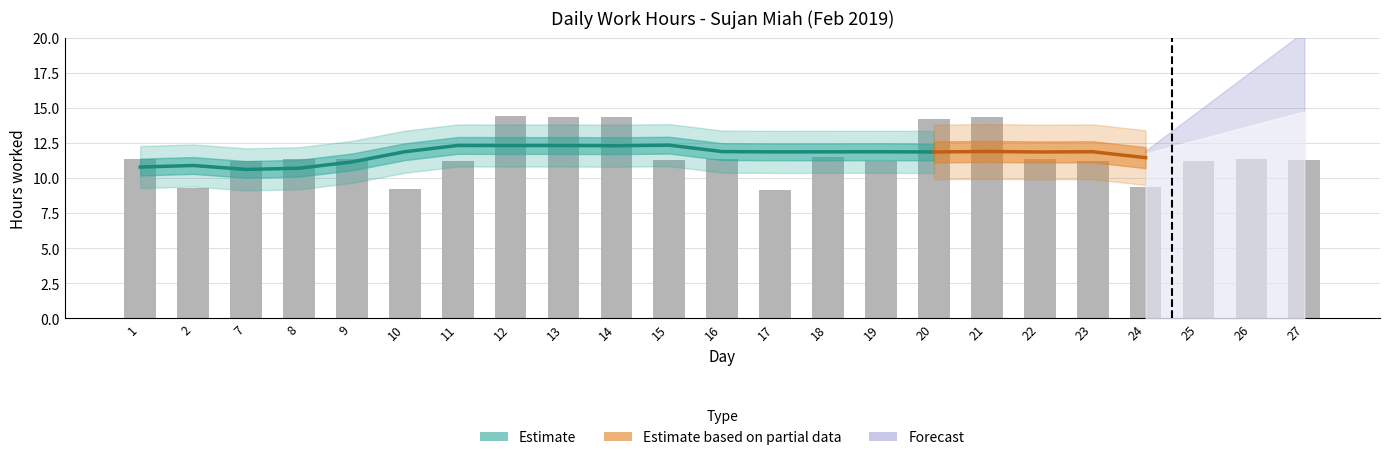

What is the greatest value displayed?

14.4